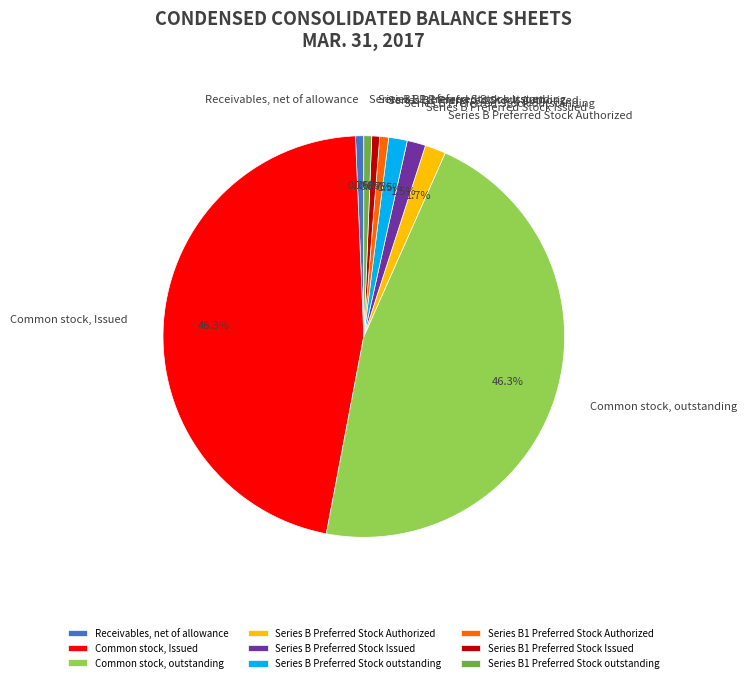

Does Series B1 Preferred Stock outstanding represent more than half of the total?

No